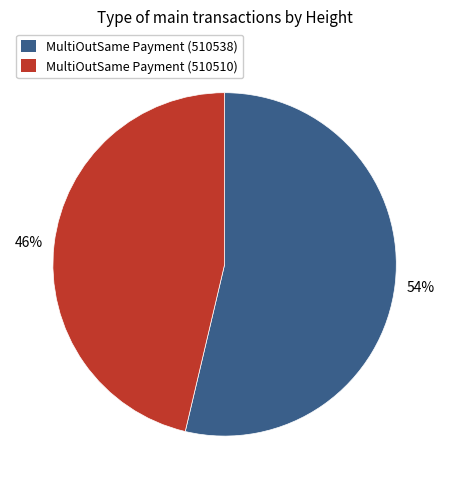

Is there any slice that represents more than half of the pie?

Yes